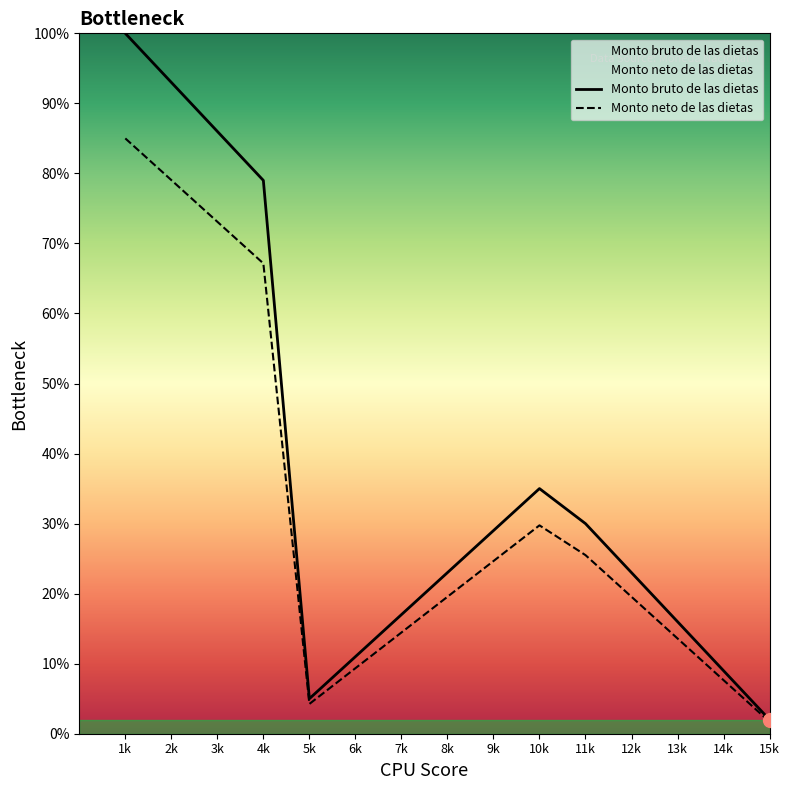

True or false: Monto bruto de las dietas has more than 0 interior local peaks.

True